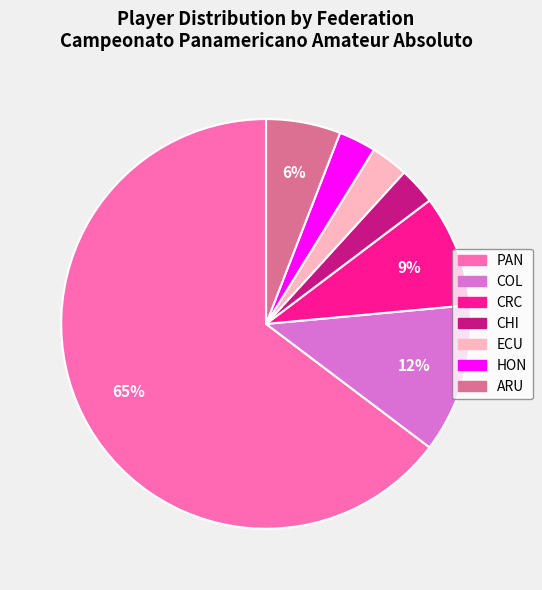

True or false: ARU accounts for 6% of the total.

True